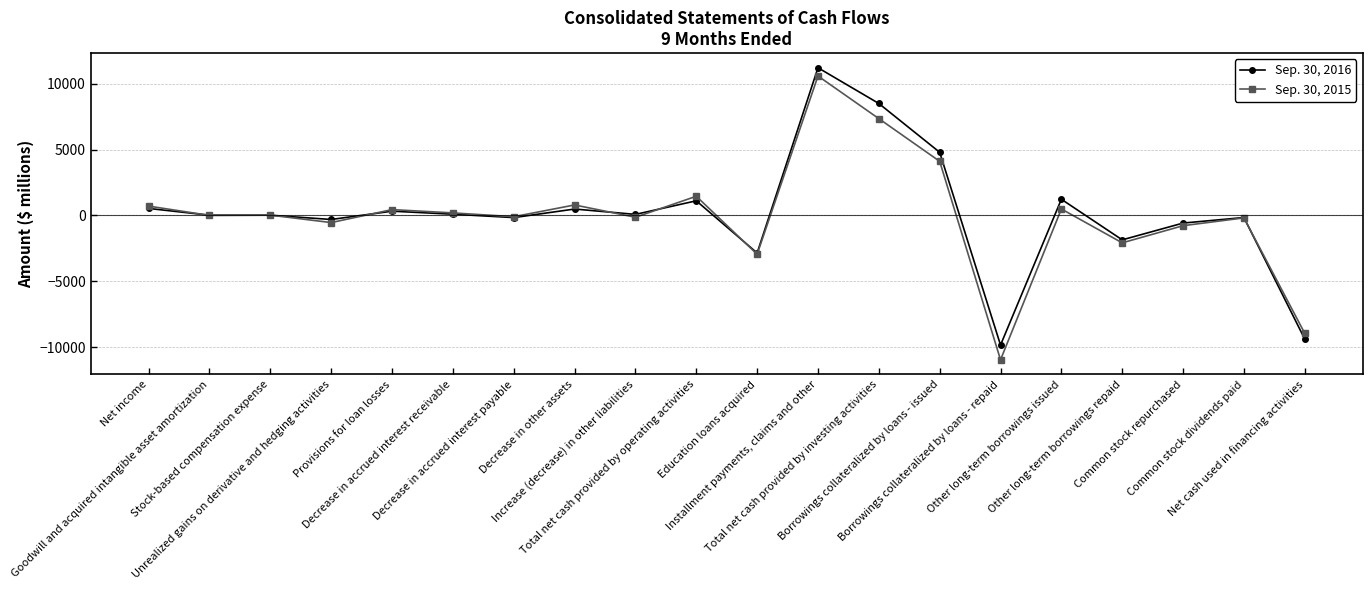

True or false: Sep. 30, 2016 has more than 2 points higher than both neighbors.

True